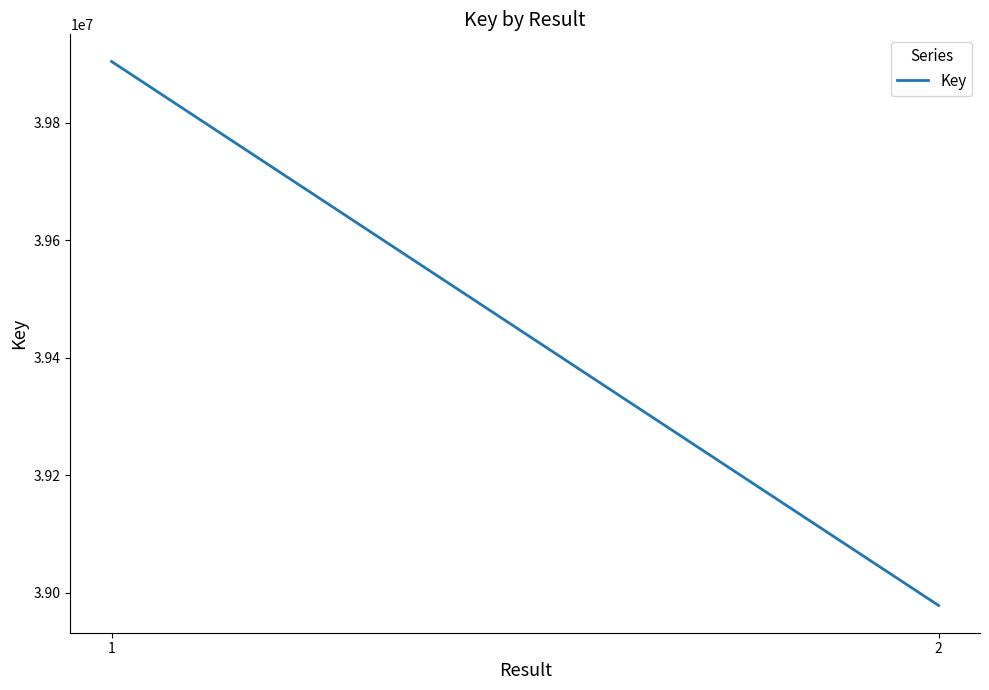

List the labels in order of value, largest first.

1, 2